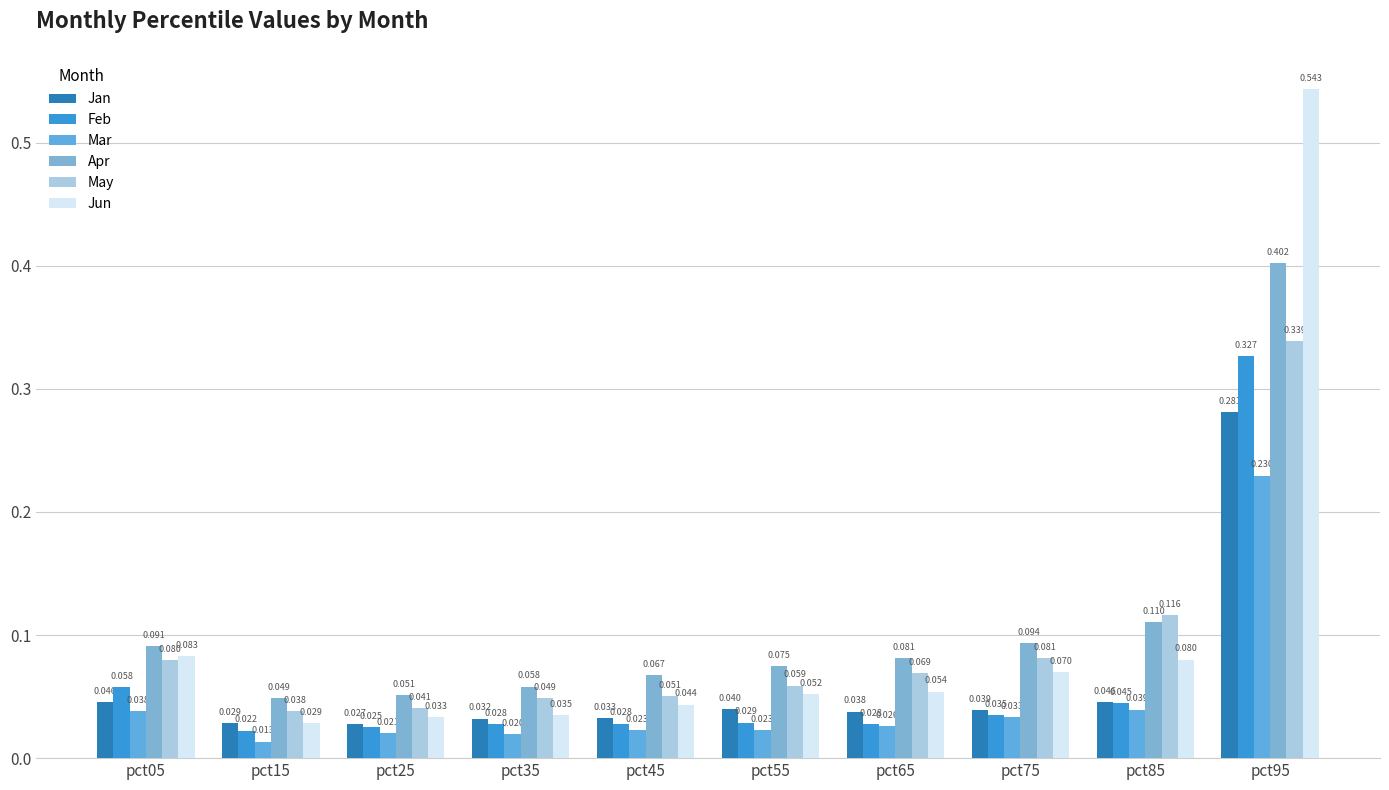

How many series are shown in this chart?

6